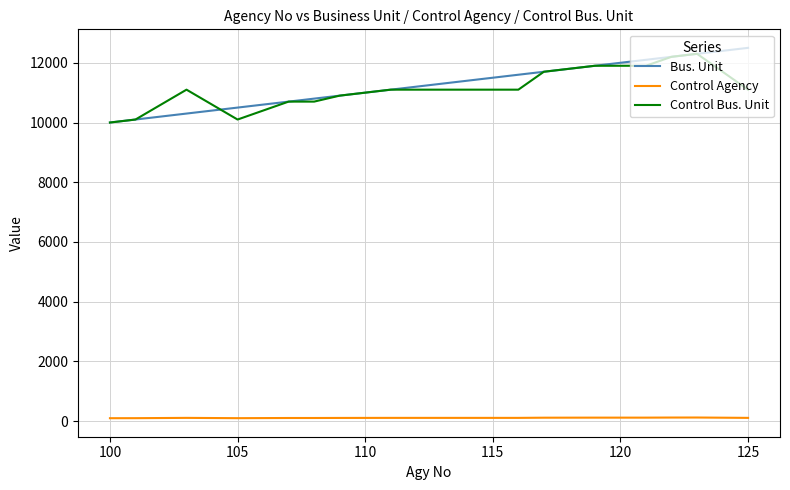

What is the maximum value shown in the chart?

12500